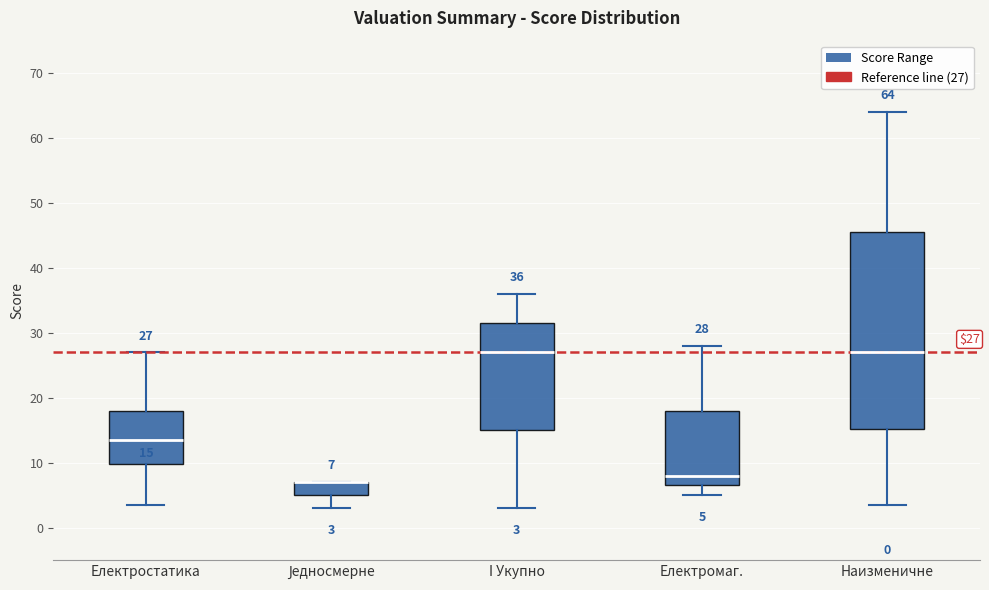

Comparing the boxes themselves (not the whiskers), which one is the tallest?

Наизменичне